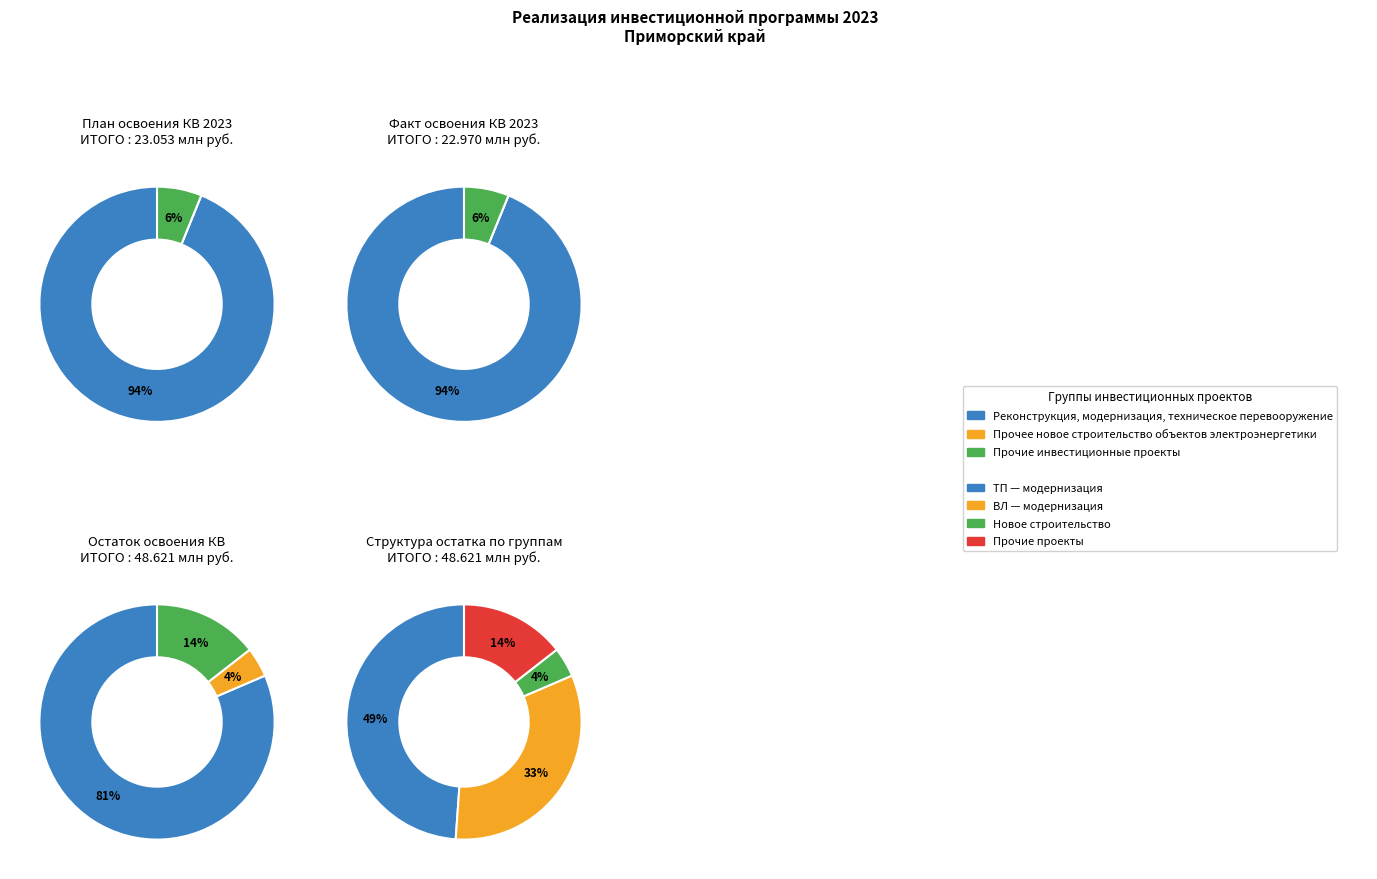

To the nearest percent, what is the difference between the Прочие инвестиционные проекты and Реконструкция, модернизация slice percentages?

88%